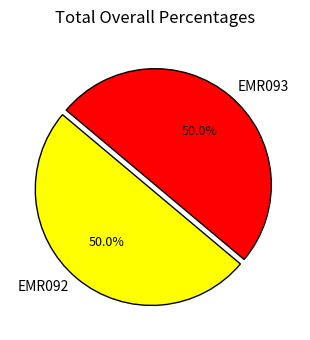

What is the ratio of the value at EMR092 to the value at EMR093?

1.0